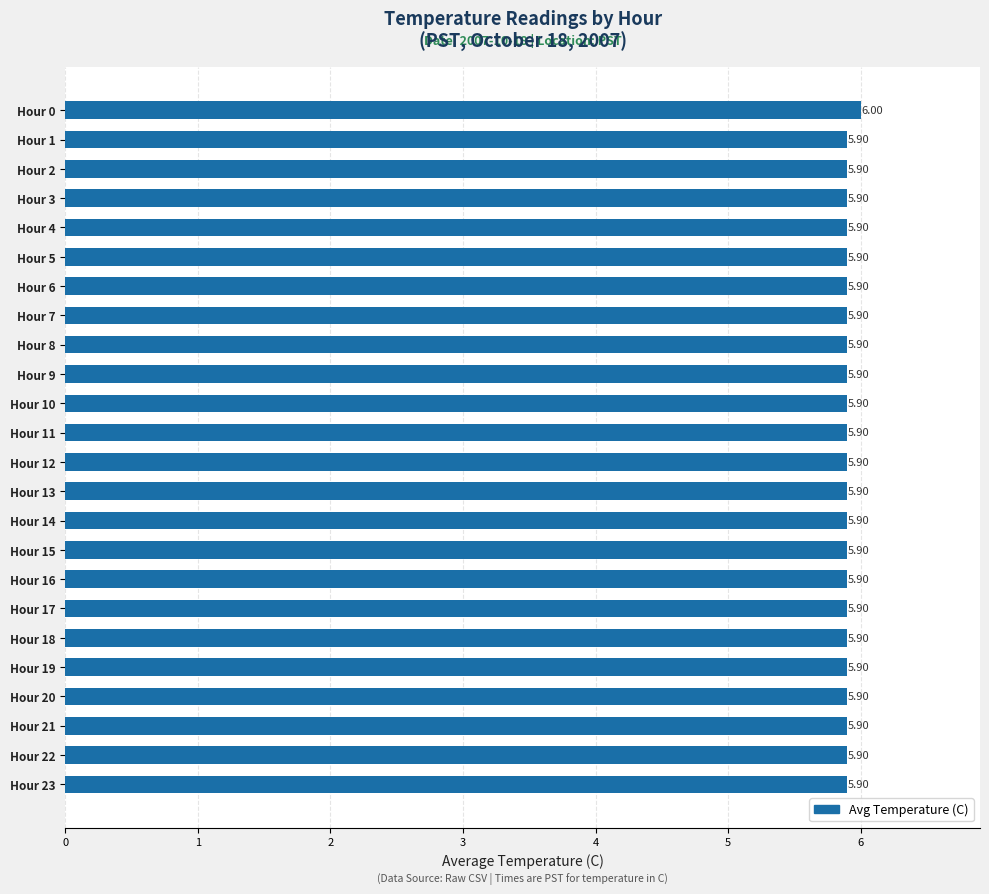

What is the sum of the values at Hour 11 and Hour 17?

11.8